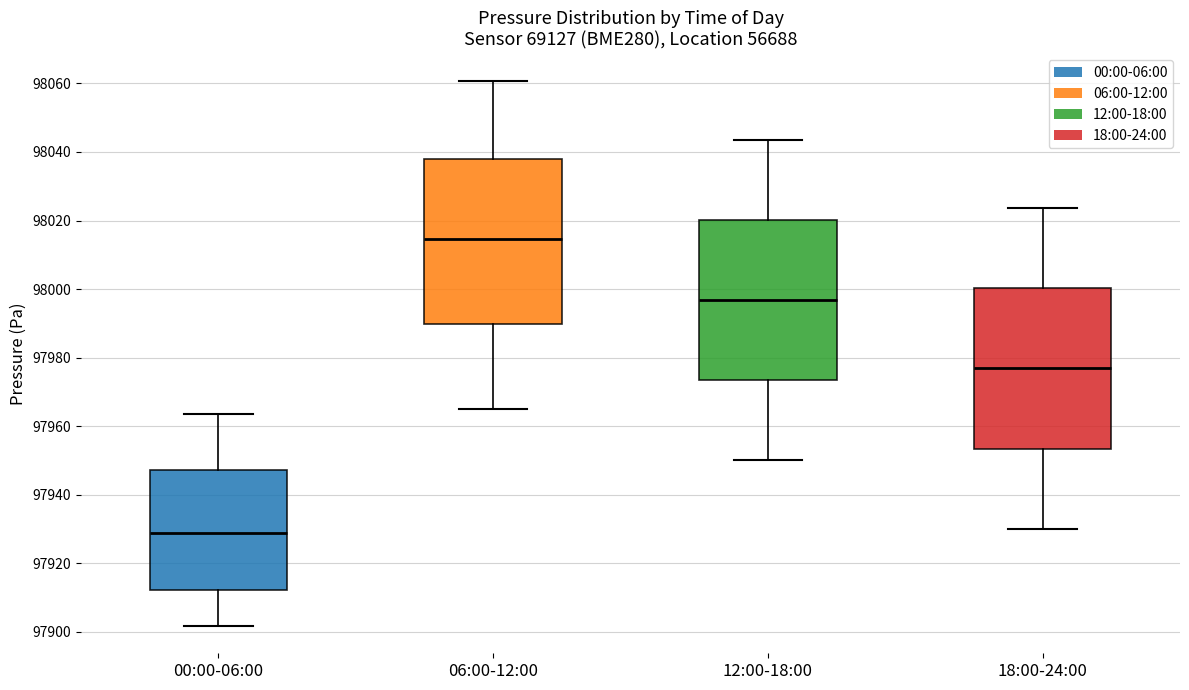

Where is the upper edge of the box for 00:00-06:00 on the y-axis? The values are not printed on the chart, so give them approximately, as read against the axis.

97948